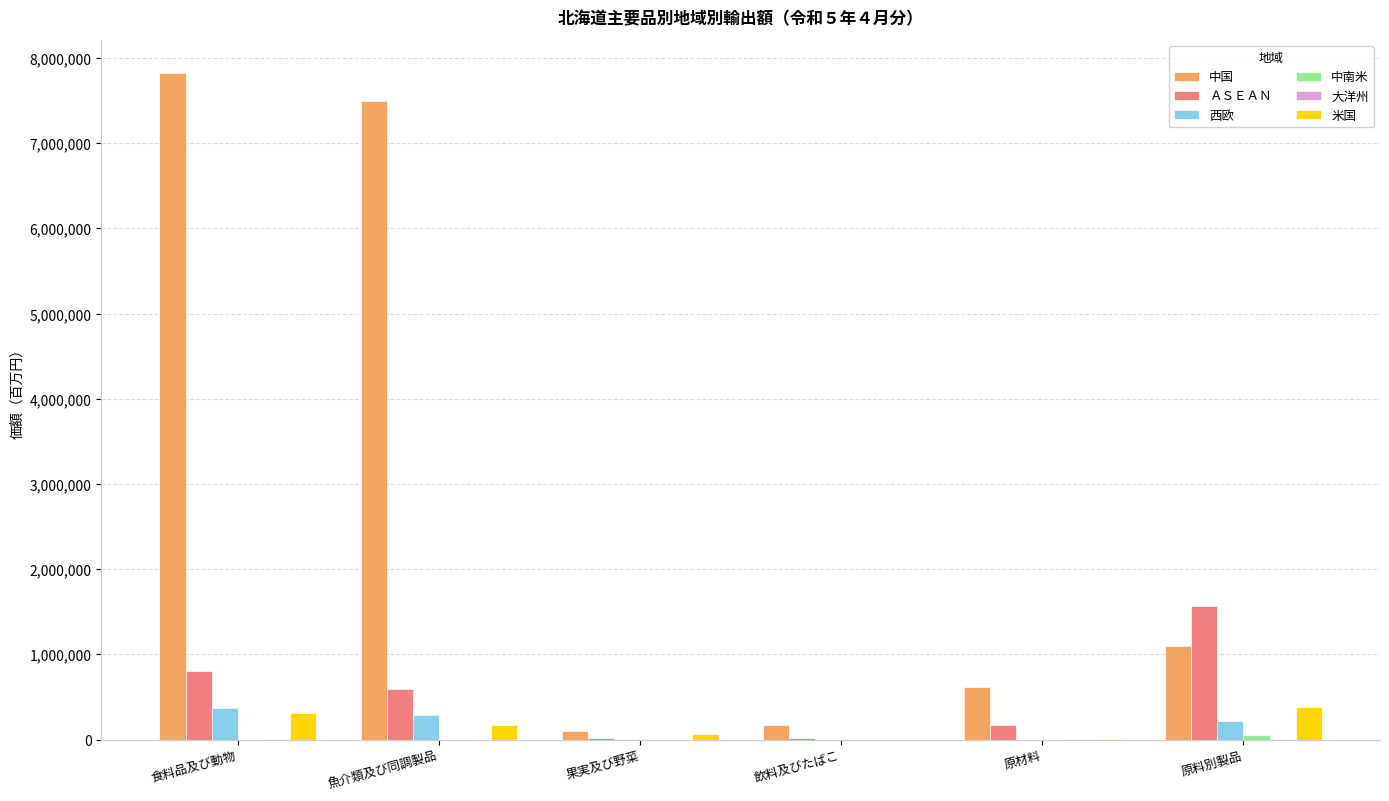

How many groups of bars are there?

6